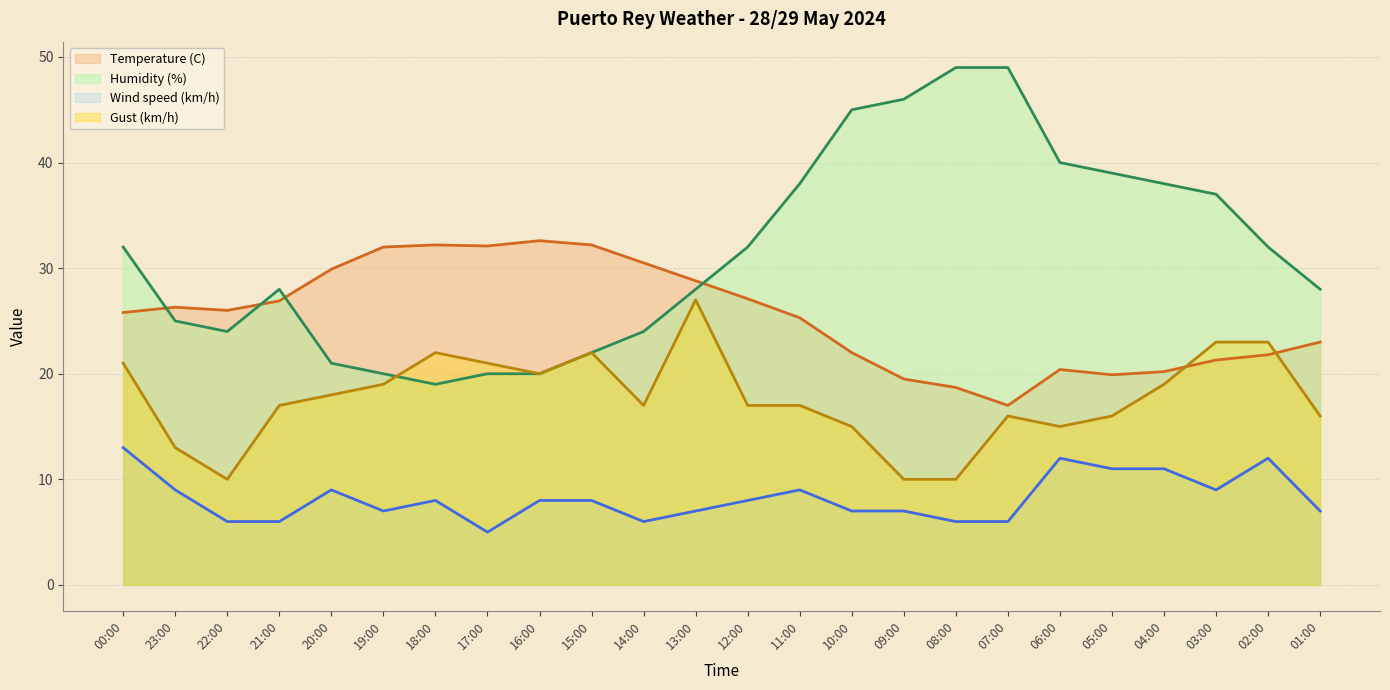

True or false: Gust (km/h) has a value of 20.3 at 06:00.

False